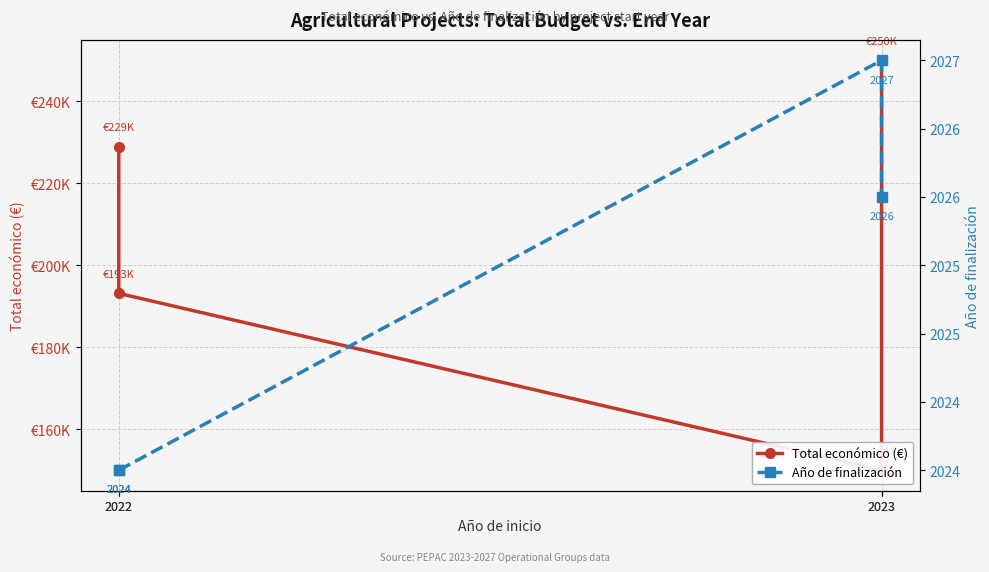

What is the minimum value for Total económico (€)?

150000